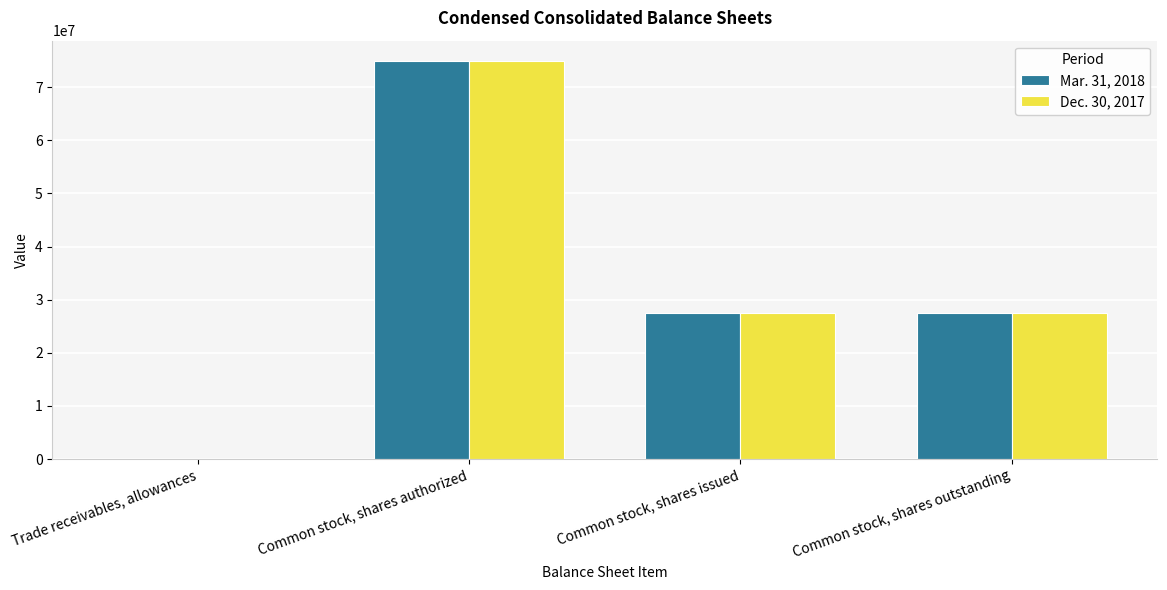

At which label does Mar. 31, 2018 reach its peak?

Common stock, shares authorized